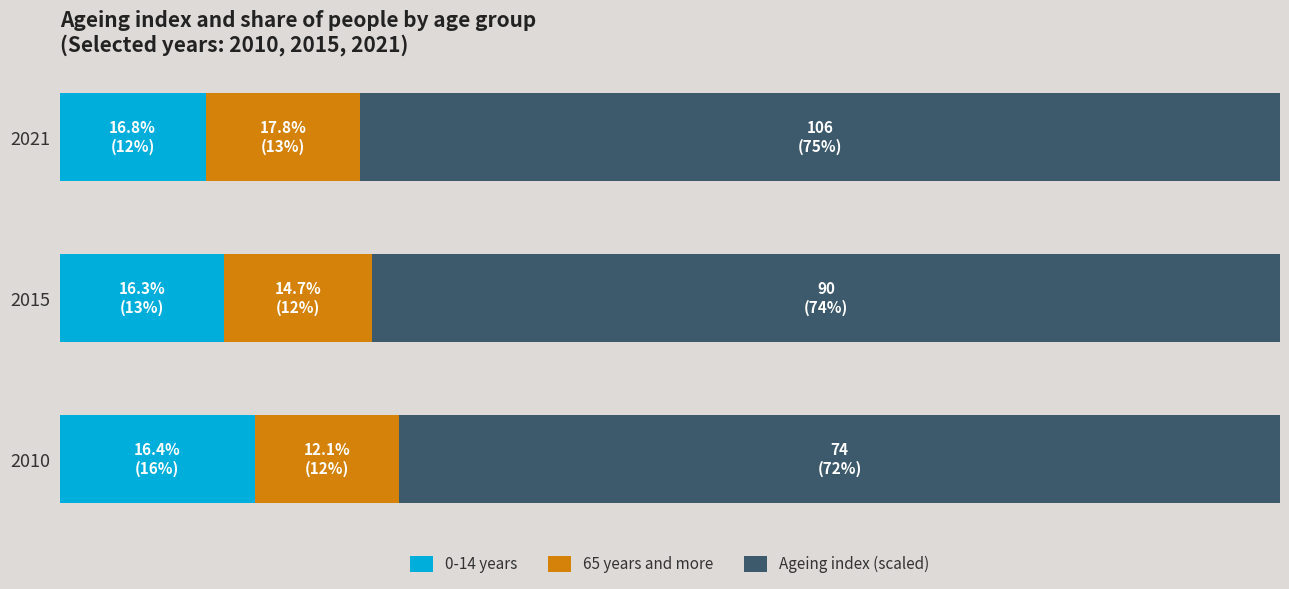

What are all the series names shown in the legend?

0-14 years, 65 years and more, Ageing index (scaled)